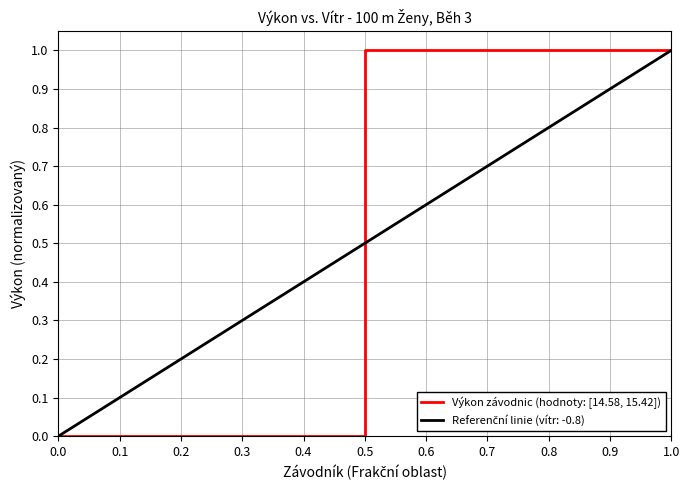

What is the difference between the maximum and minimum values?

1